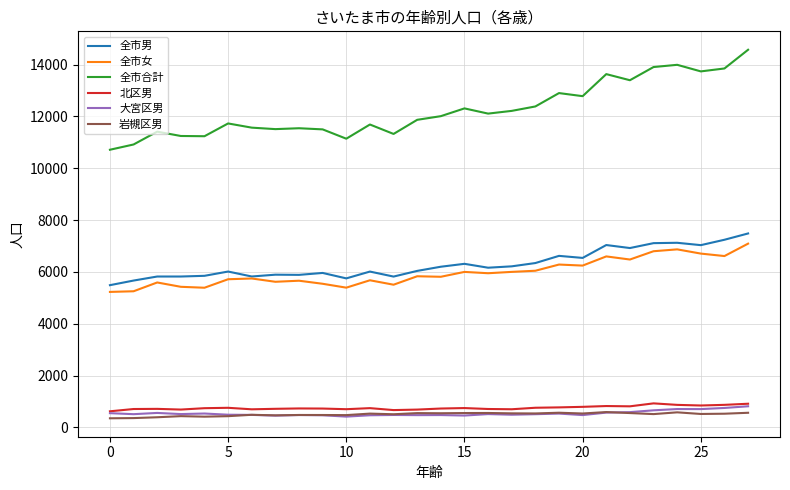

Which series has the largest range (max minus min)?

全市合計